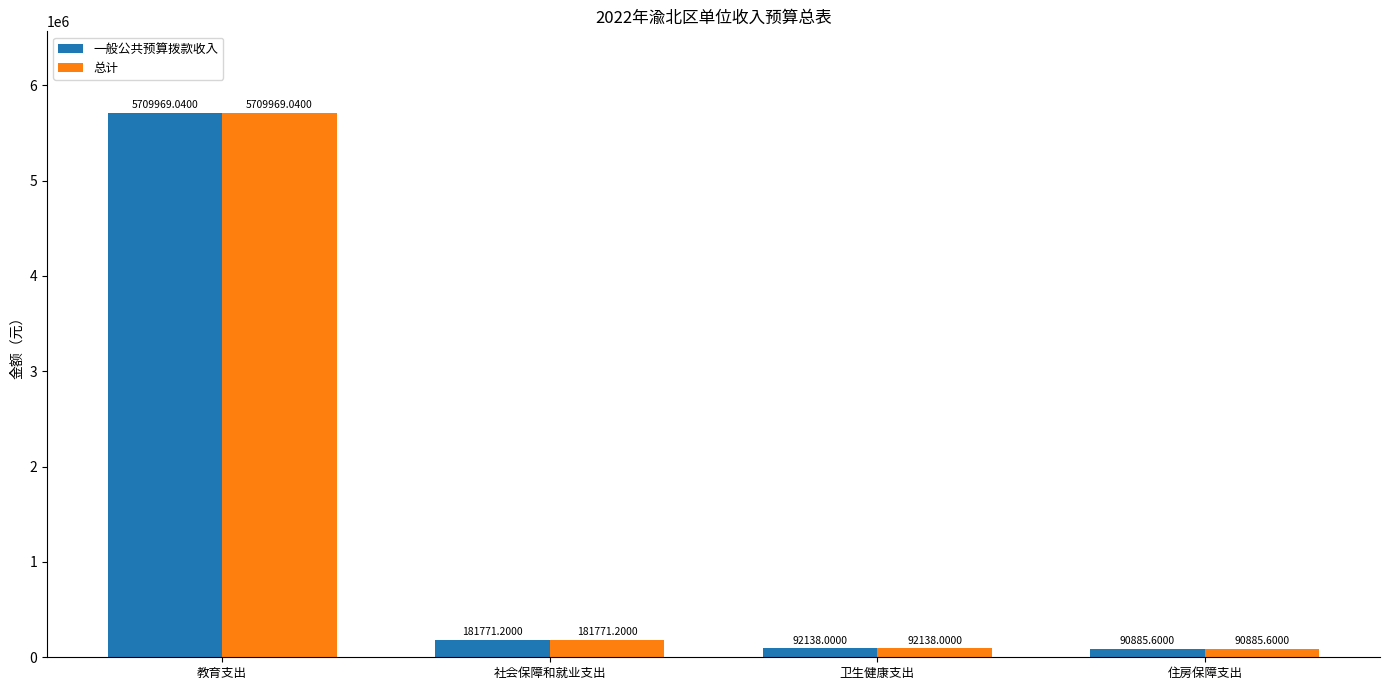

What are all the series names shown in the legend?

一般公共预算拨款收入, 总计